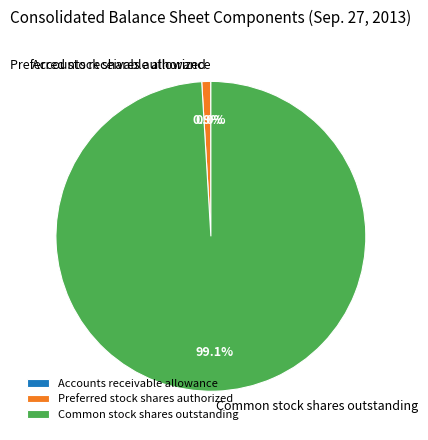

To the nearest percent, what percentage of the pie is Preferred stock shares authorized?

1%